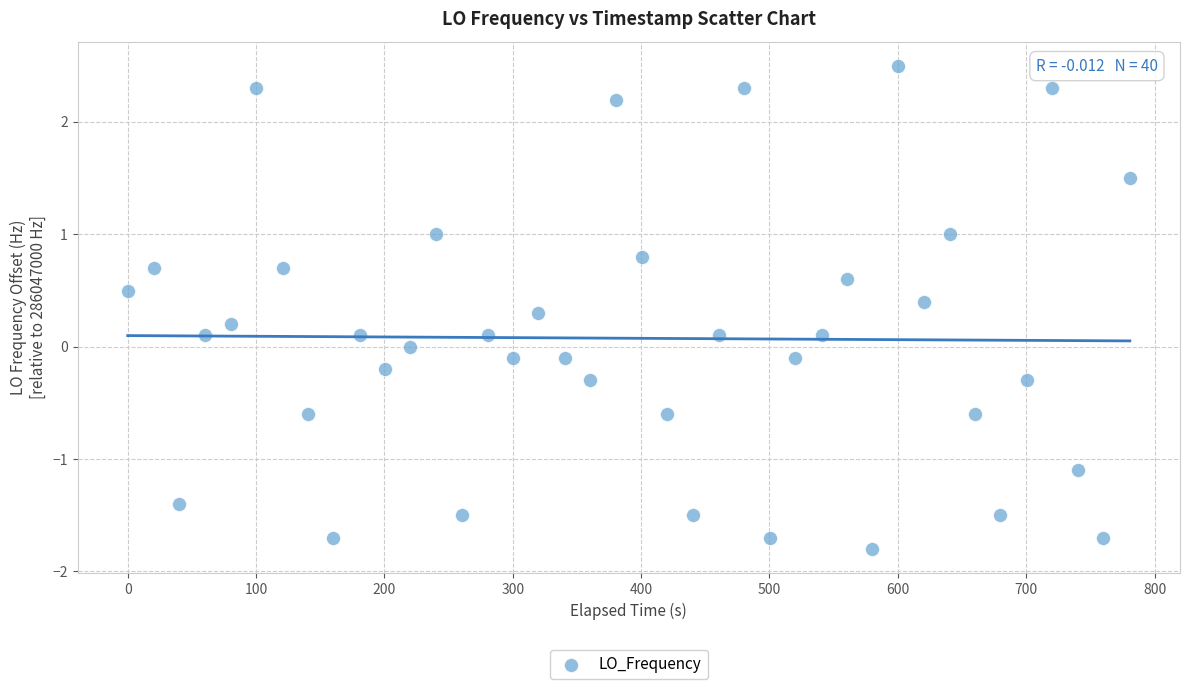

What is the range of X values (max minus min)?

780.8